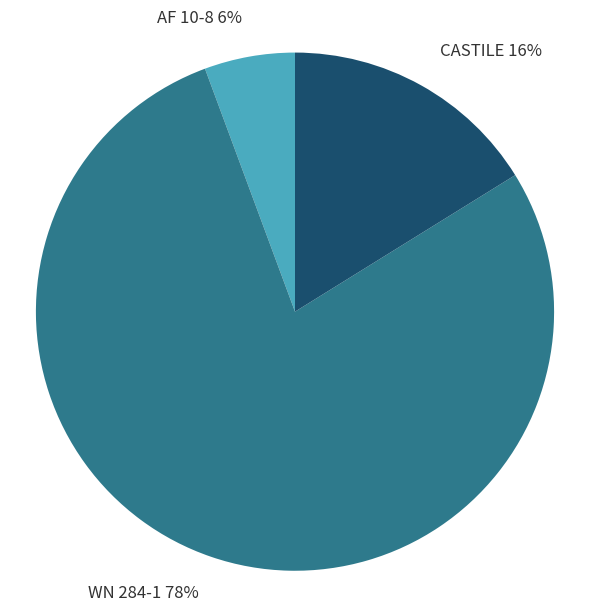

Rank the categories by value from highest to lowest.

WN 284-1, CASTILE, AF 10-8